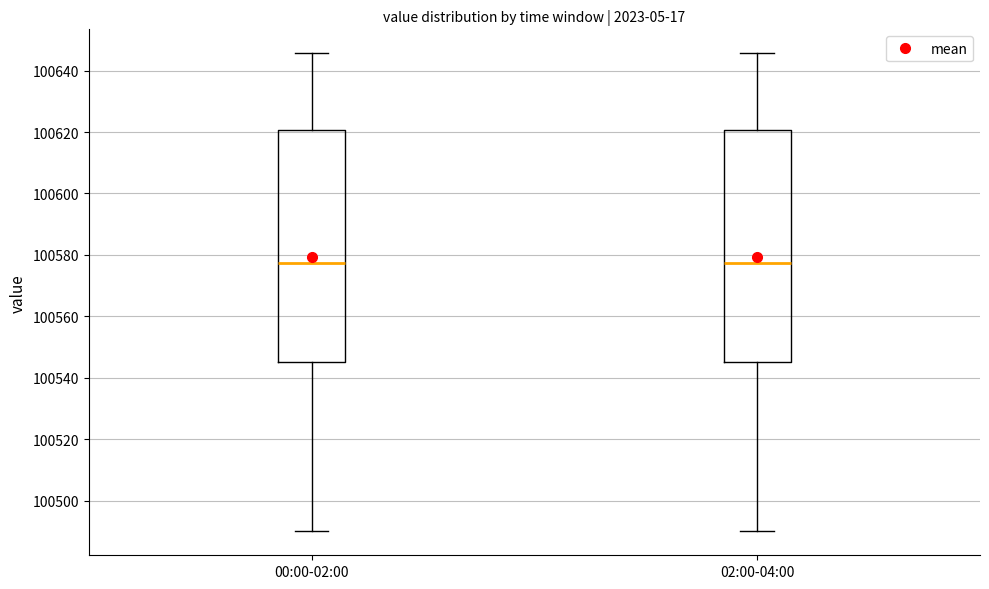

Reading left to right, read every box against the y-axis: the position of its median line, the range the box covers, and the ends of its whiskers. The values are not printed on the chart, so give them approximately, as read against the axis.

00:00-02:00: median 100578, box 100546 to 100620, whiskers 100490 to 100646
02:00-04:00: median 100578, box 100546 to 100620, whiskers 100490 to 100646